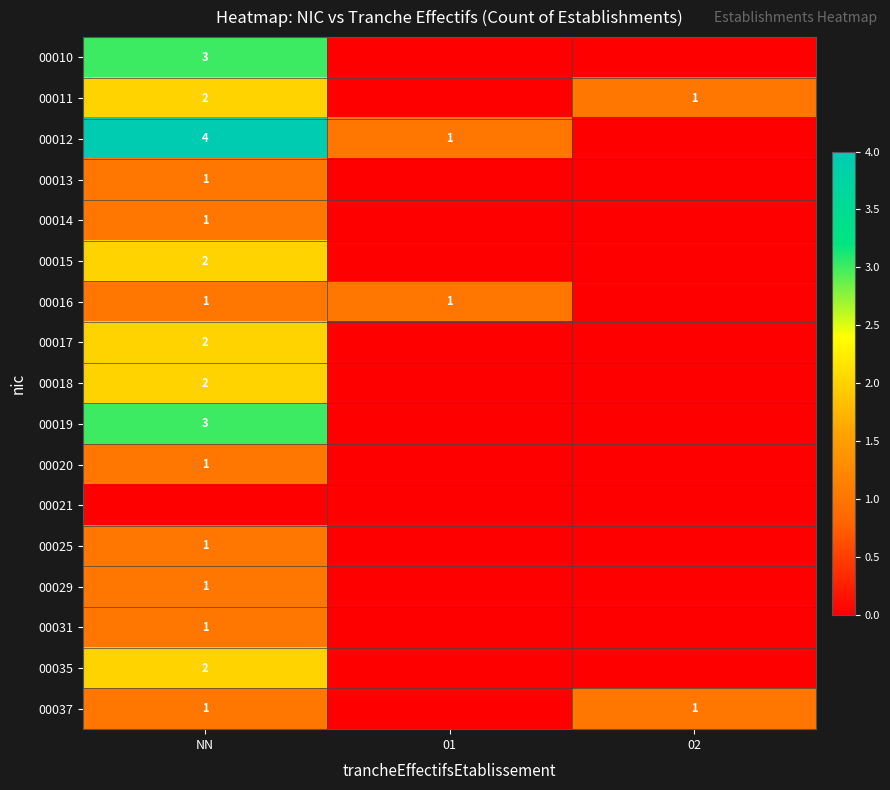

True or false: 00017 has a value of 2 at NN.

True